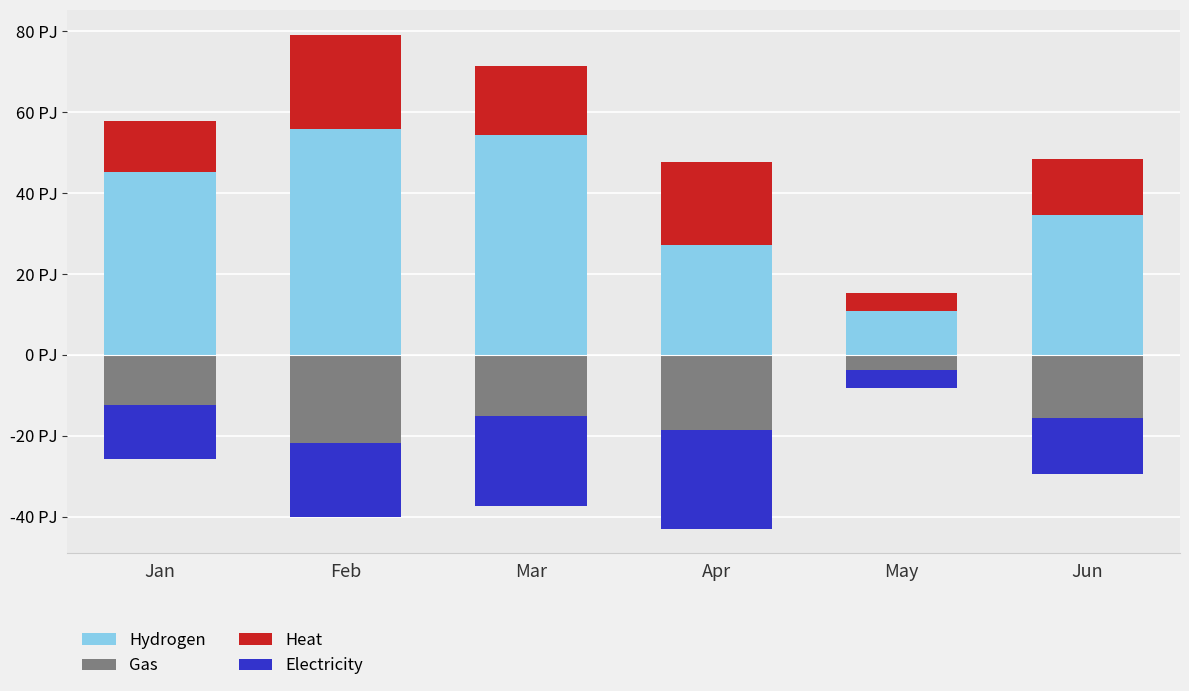

Reading left to right, what are all the values shown in this chart?

Hydrogen: Jan=45.1	Feb=55.9	Mar=54.3	Apr=27.1	May=10.9	Jun=34.7
Gas: Jan=-12.3	Feb=-21.8	Mar=-15.0	Apr=-18.6	May=-3.6	Jun=-15.6
Heat: Jan=12.6	Feb=23.2	Mar=17.1	Apr=20.6	May=4.3	Jun=13.8
Electricity: Jan=-13.4	Feb=-18.3	Mar=-22.3	Apr=-24.4	May=-4.7	Jun=-13.7